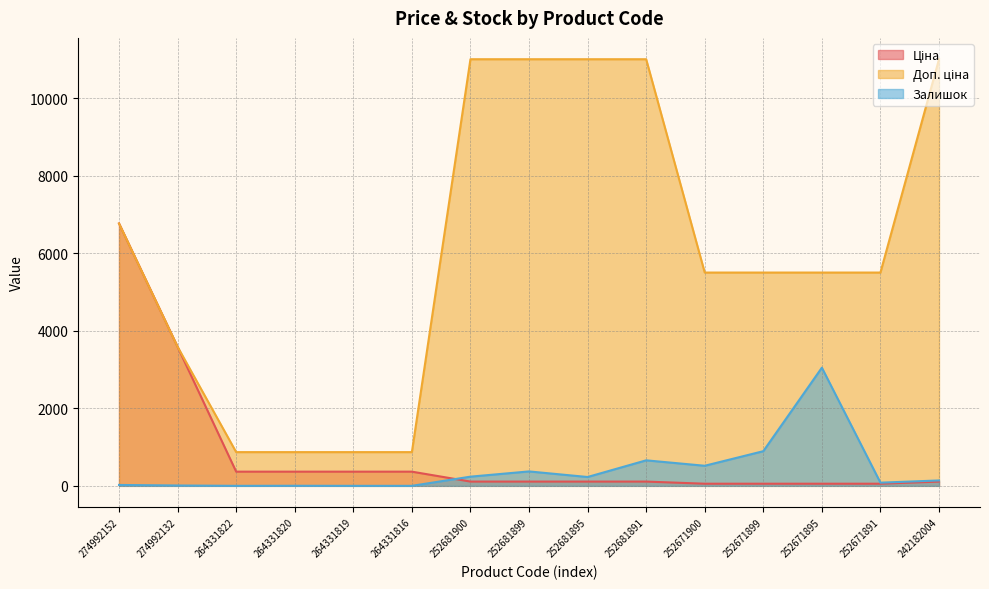

What is the value of the Ціна point at the 3rd from the left?

365.9